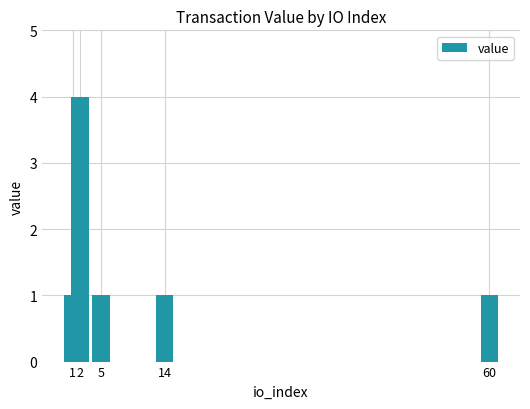

How many categories are shown in the chart?

5